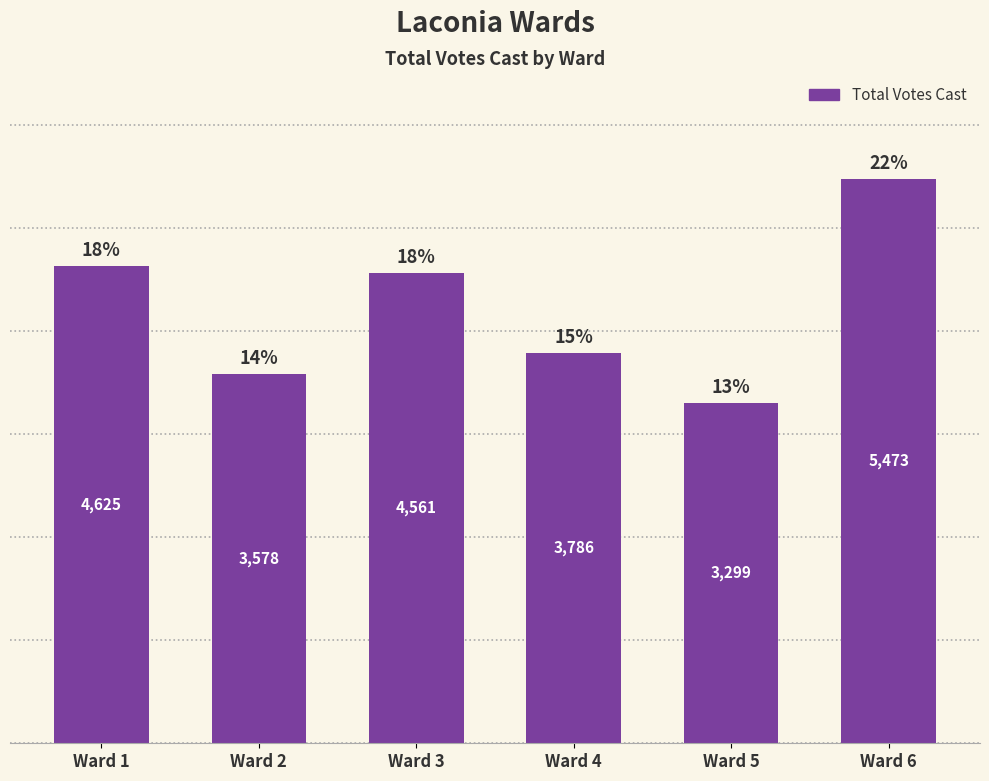

List the labels in order of value, largest first.

Ward 6, Ward 1, Ward 3, Ward 4, Ward 2, Ward 5